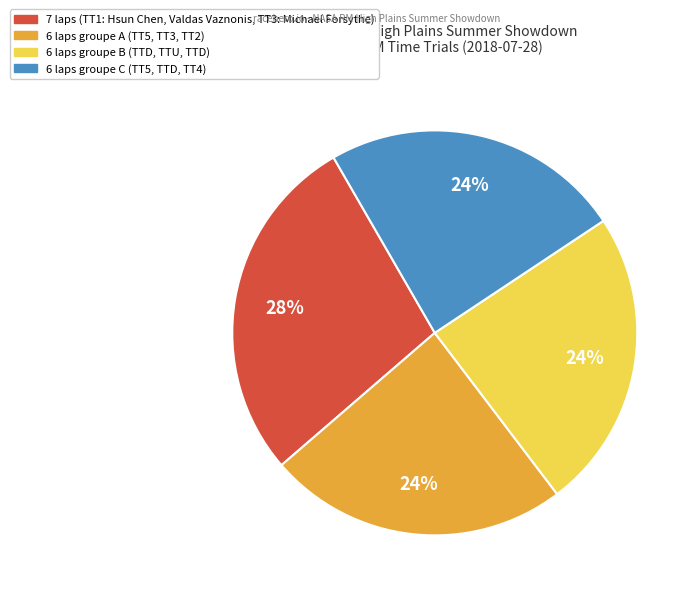

Is there a majority slice in this chart?

No